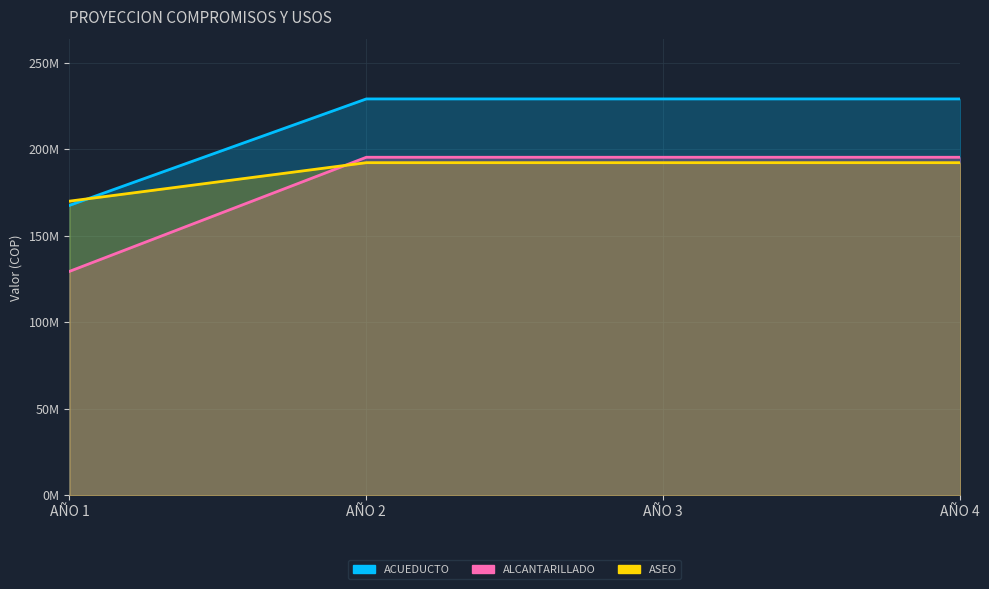

How many series are shown in this chart?

3